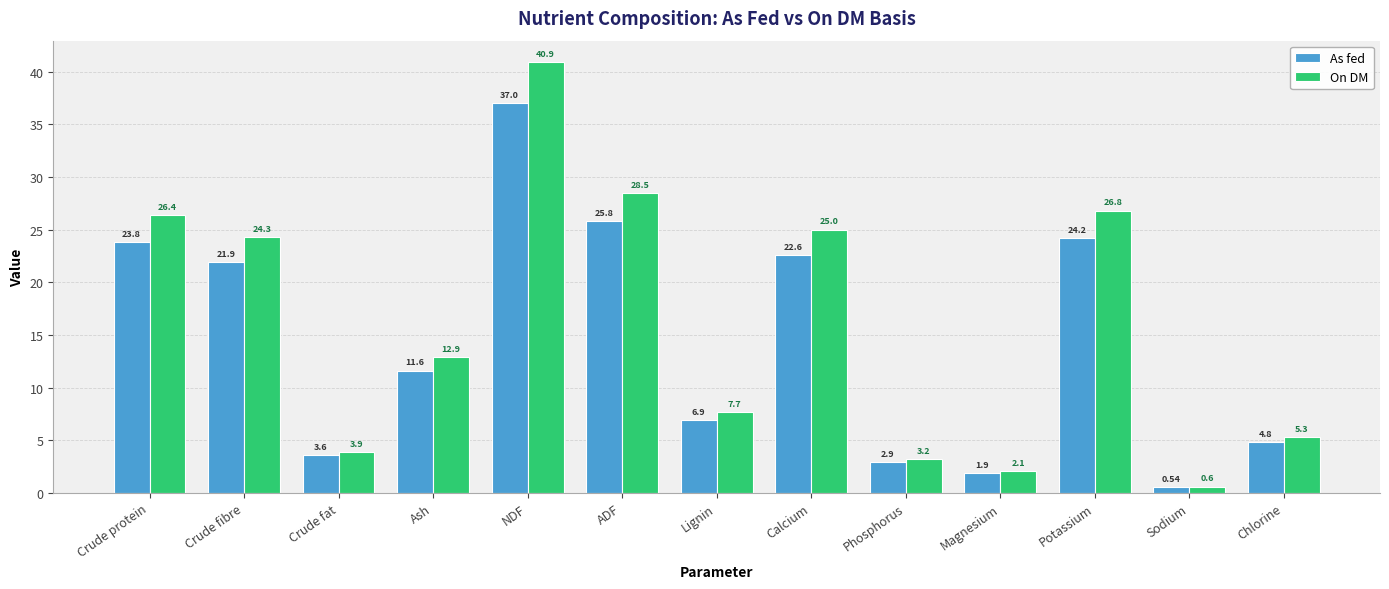

What are all the series names shown in the legend?

As fed, On DM